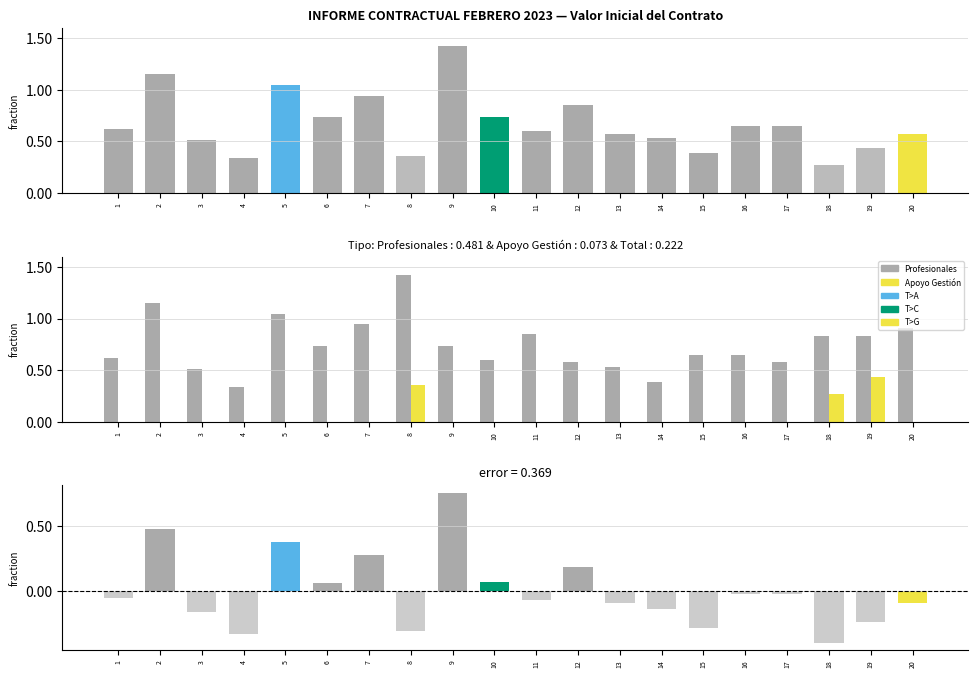

How many positive values does the Residual series have?

7